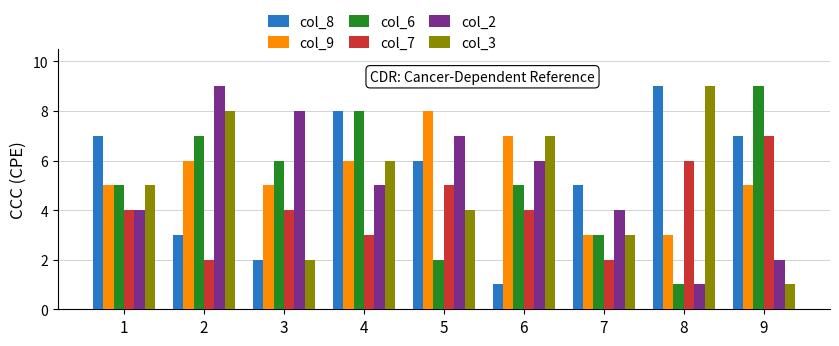

What is the value of the col_3 bar at the 7th from the left?

3